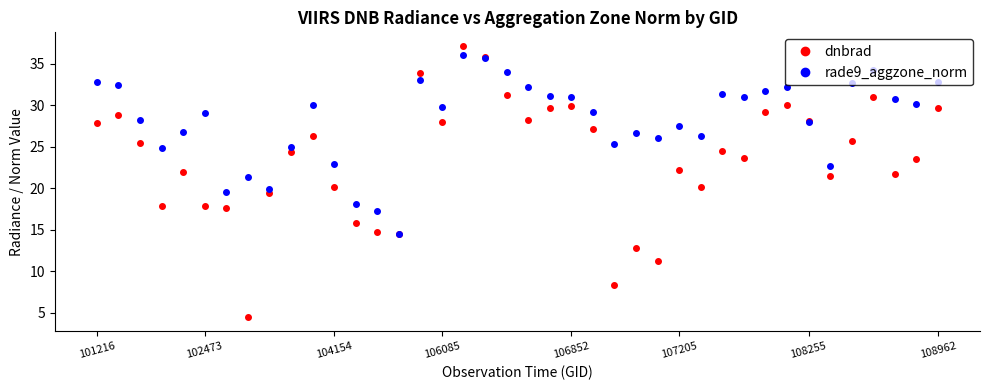

Which series has the widest spread of values?

dnbrad